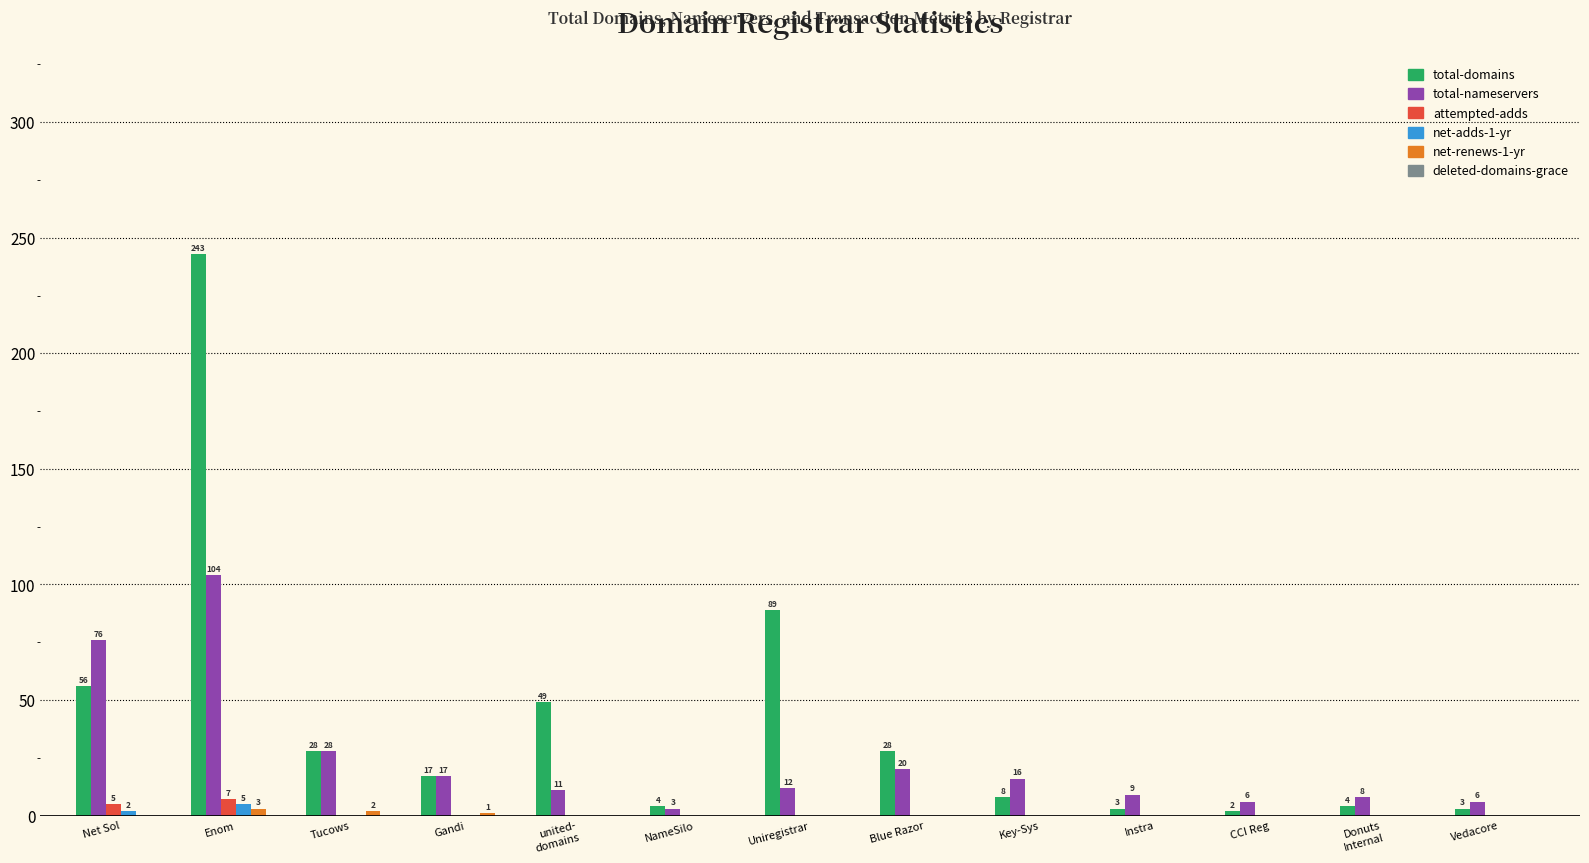

True or false: net-adds-1-yr has a value of 0 at Donuts
Internal.

True